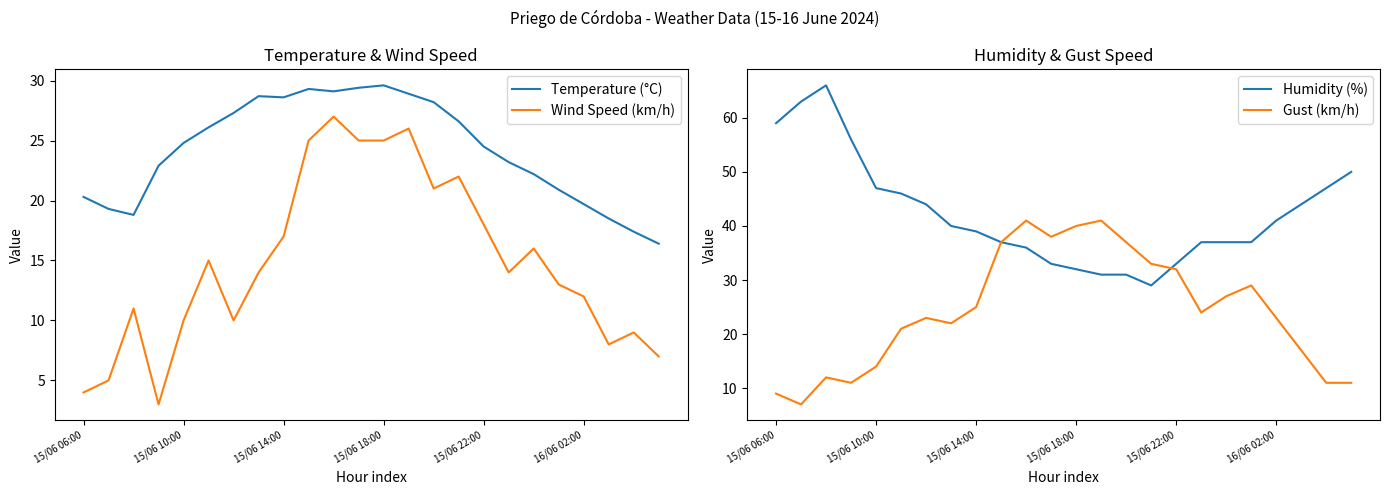

True or false: Temperature (°C) and Wind Speed (km/h) intersect in this chart.

False